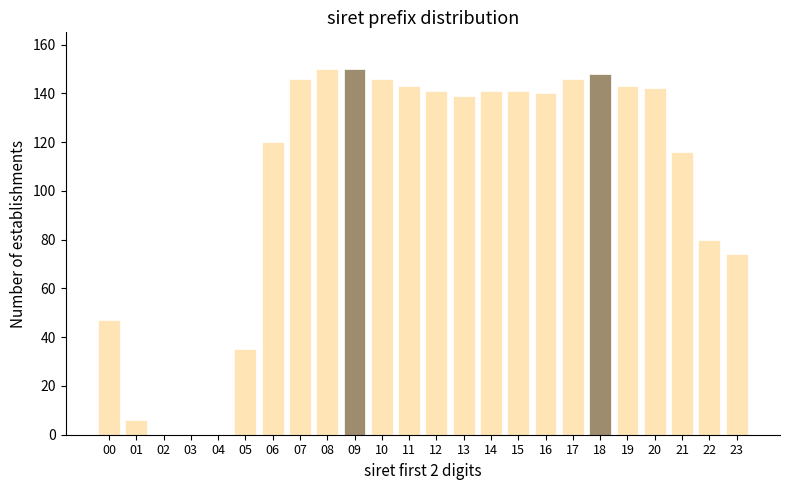

Reading right to left, transcribe all the data shown in this chart.

23=74	22=80	21=116	20=142	19=143	18=148	17=146	16=140	15=141	14=141	13=139	12=141	11=143	10=146	09=150	08=150	07=146	06=120	05=35	04=0	03=0	02=0	01=6	00=47